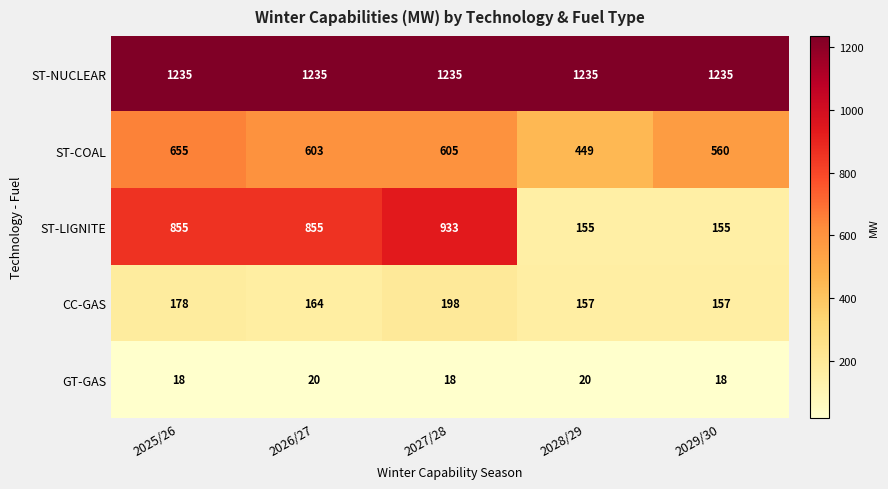

What is the difference between the highest and lowest values at 2026/27?

1215